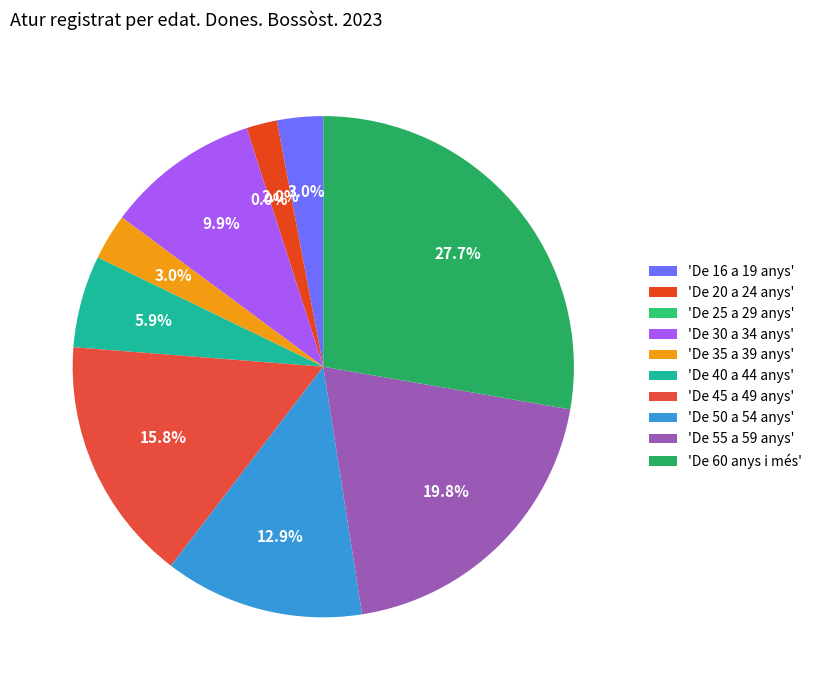

Count the number of slices in the pie.

10